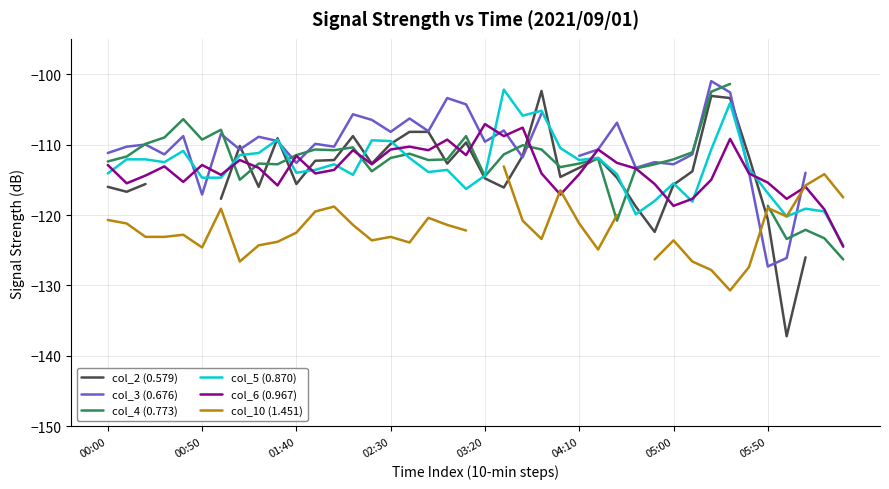

How many values in the col_4 (0.773) series are below -111?

26